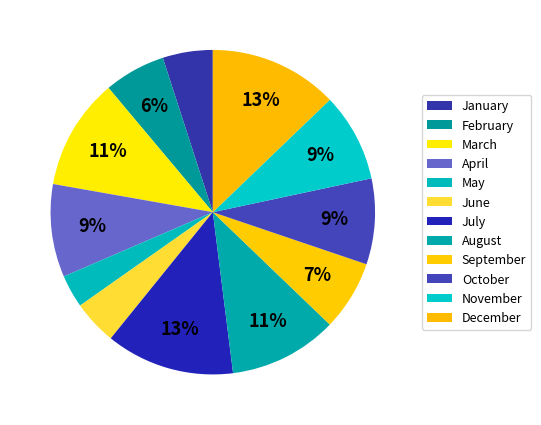

Is there a majority slice in this chart?

No